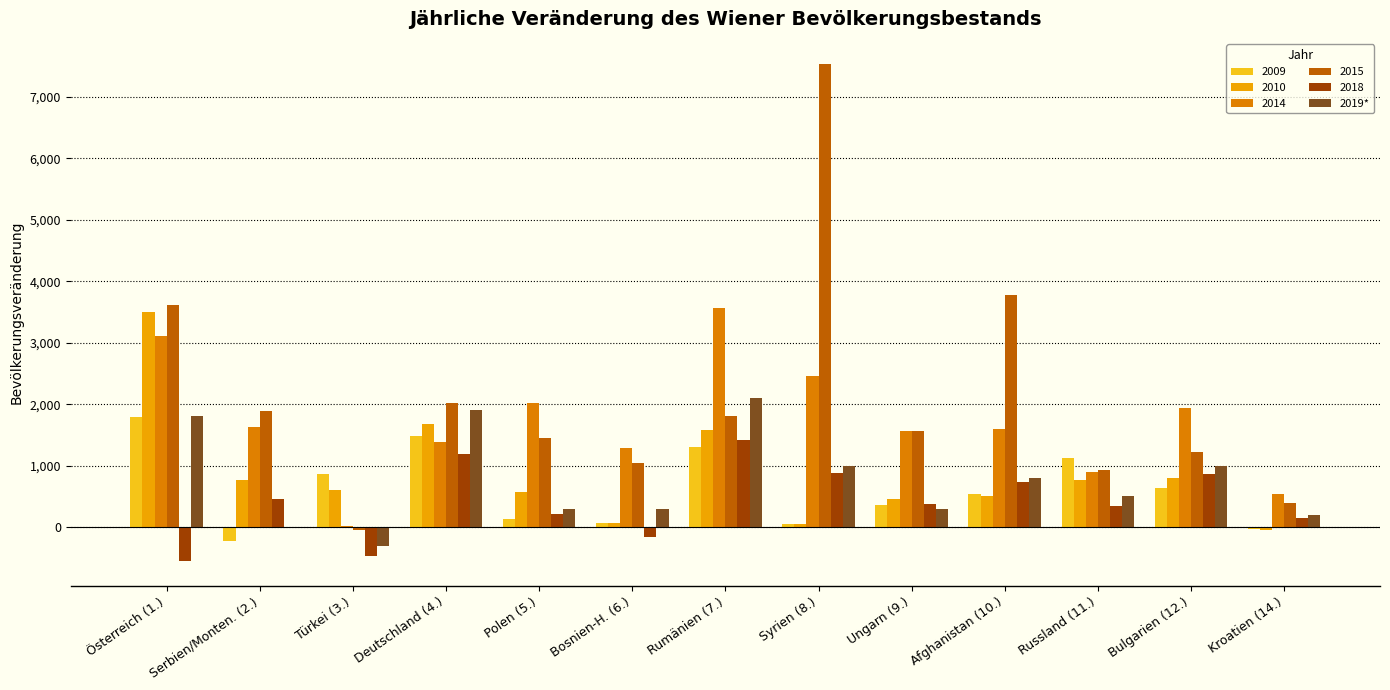

Count the number of data series in this chart.

6